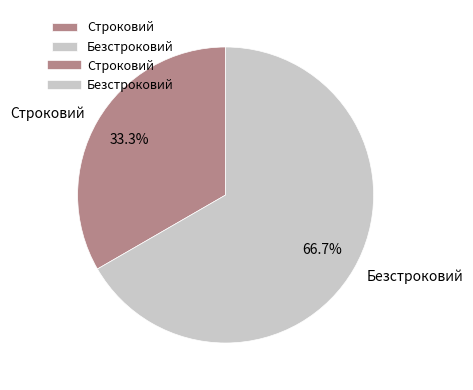

To the nearest percent, what is the combined percentage of Безстроковий and Строковий?

100%